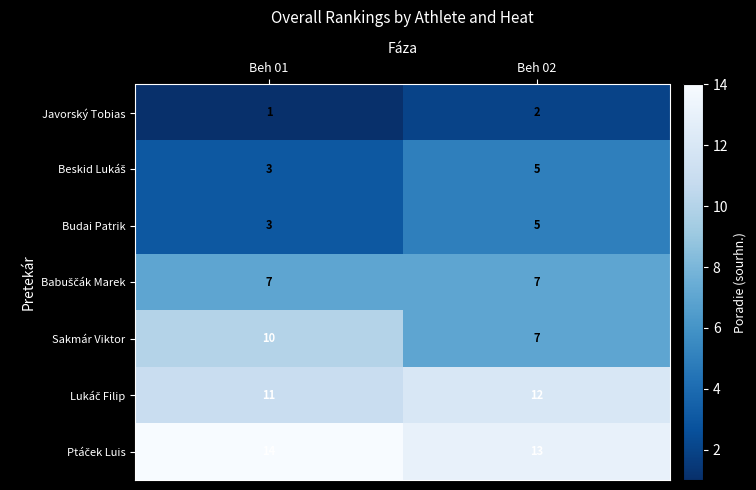

At how many categories does at least one series exceed 6?

2